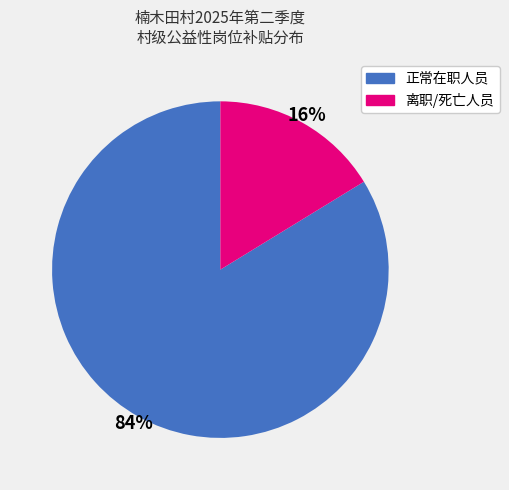

Is there any slice that represents more than half of the pie?

Yes